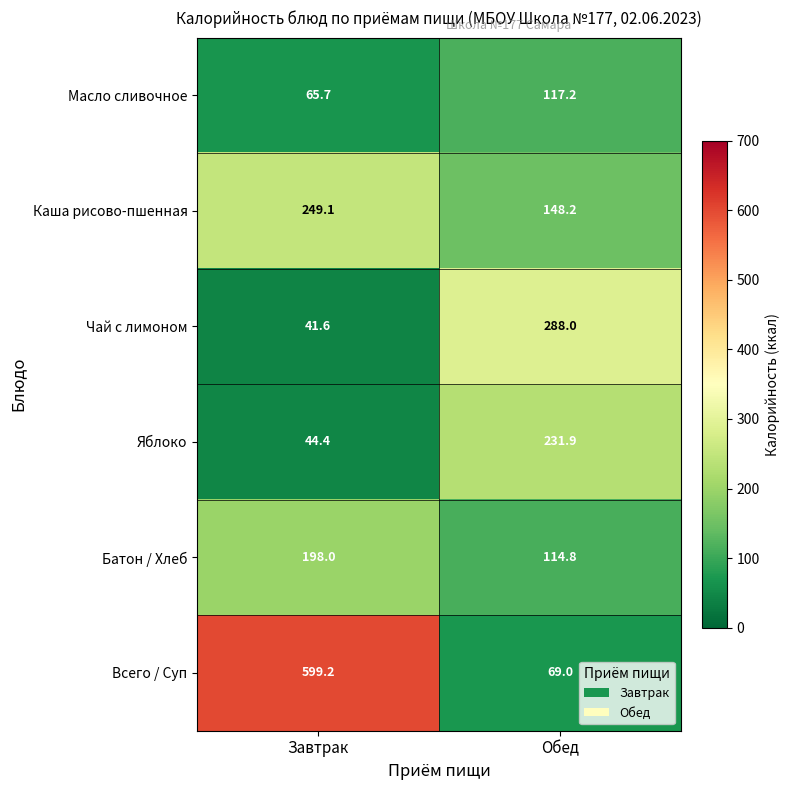

Reading left to right, list all the values displayed in this chart.

Масло сливочное: Завтрак=65.7	Обед=117.2
Каша рисово-пшенная: Завтрак=249.1	Обед=148.2
Чай с лимоном: Завтрак=41.6	Обед=288.0
Яблоко: Завтрак=44.4	Обед=231.9
Батон / Хлеб: Завтрак=198.0	Обед=114.8
Всего / Суп: Завтрак=599.2	Обед=69.0